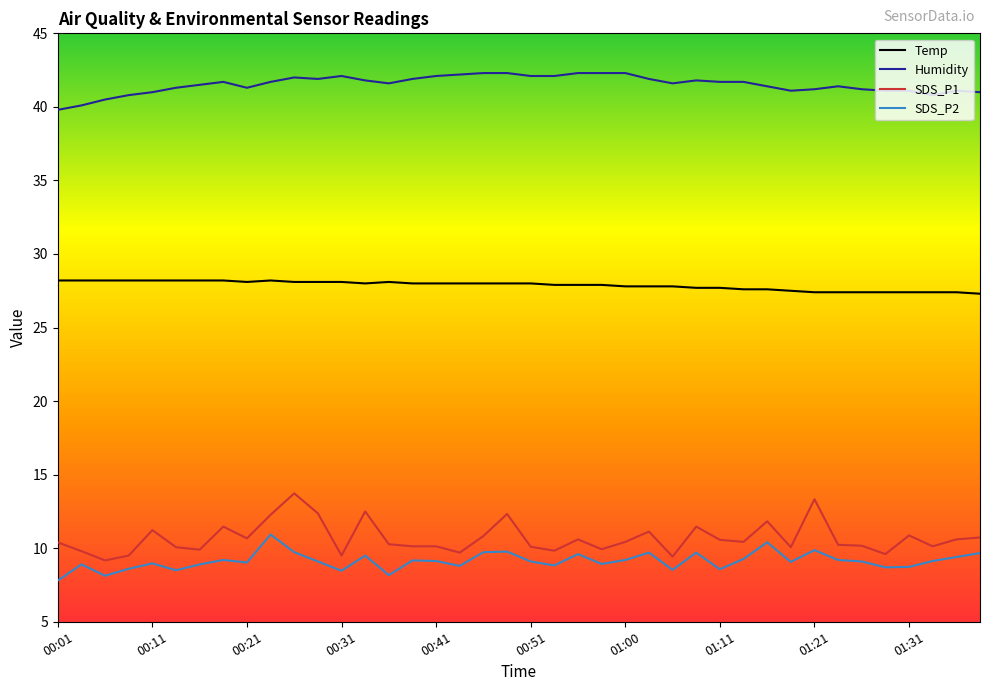

What is the smallest value displayed?

7.8